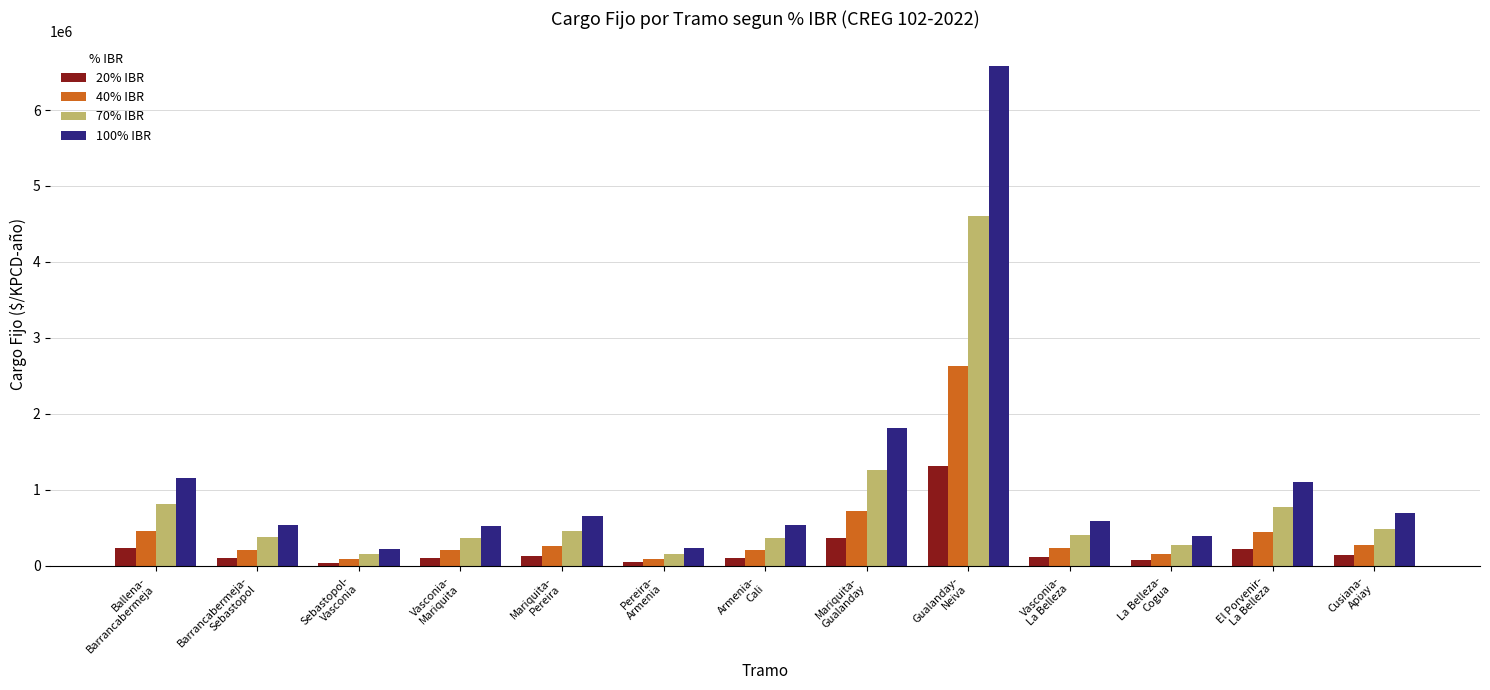

Which series has the largest range (max minus min)?

100% IBR